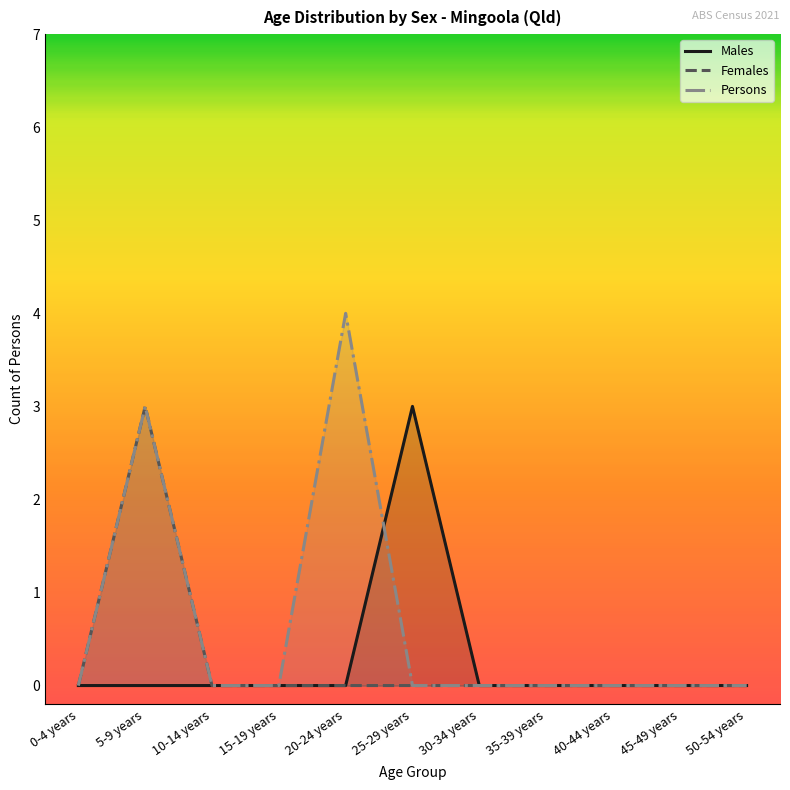

List the series in order of their peak value, highest first.

Persons, Males, Females